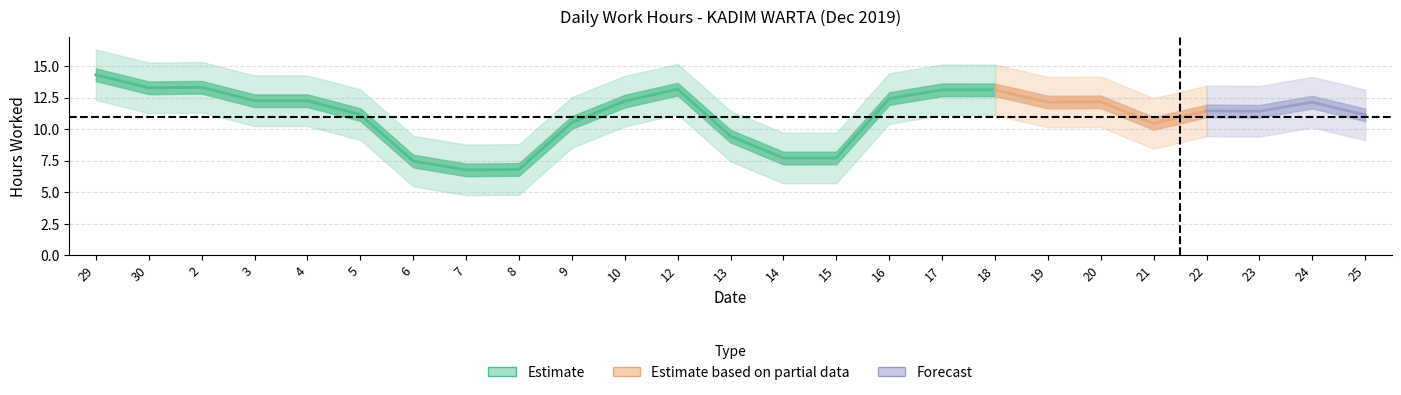

How many lines are shown in the chart?

1